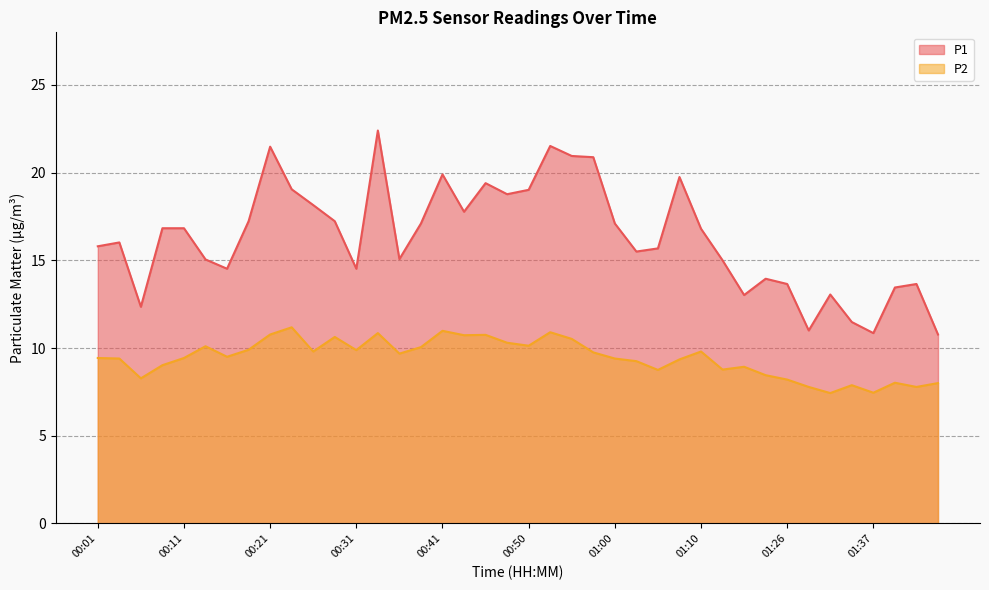

How many lines are shown in the chart?

2